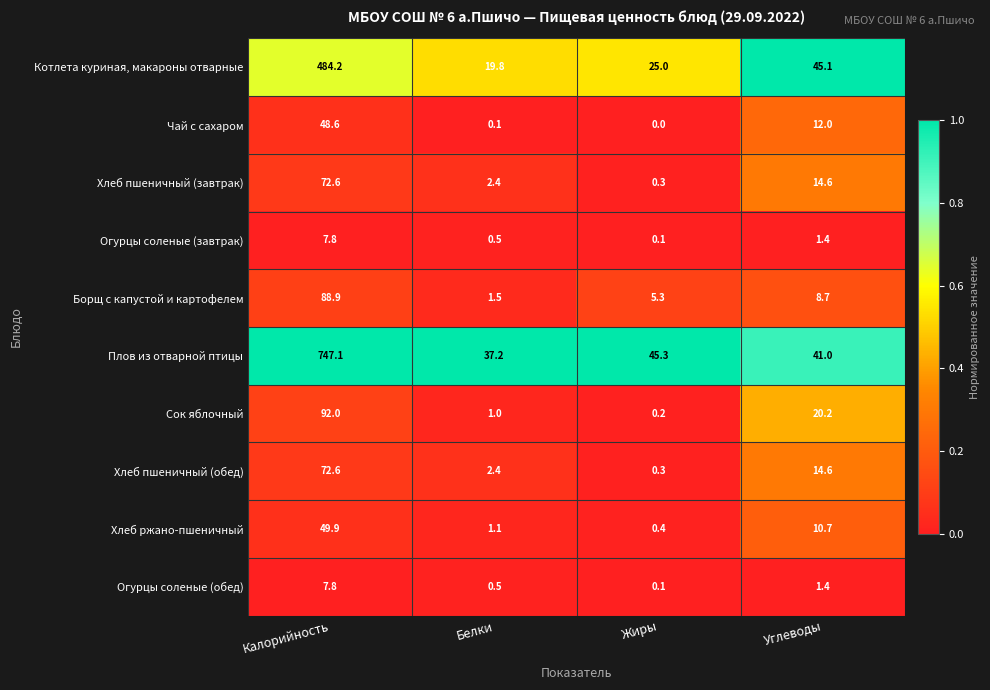

The value of Хлеб пшеничный (обед) at Белки is 2.4. True or false?

True